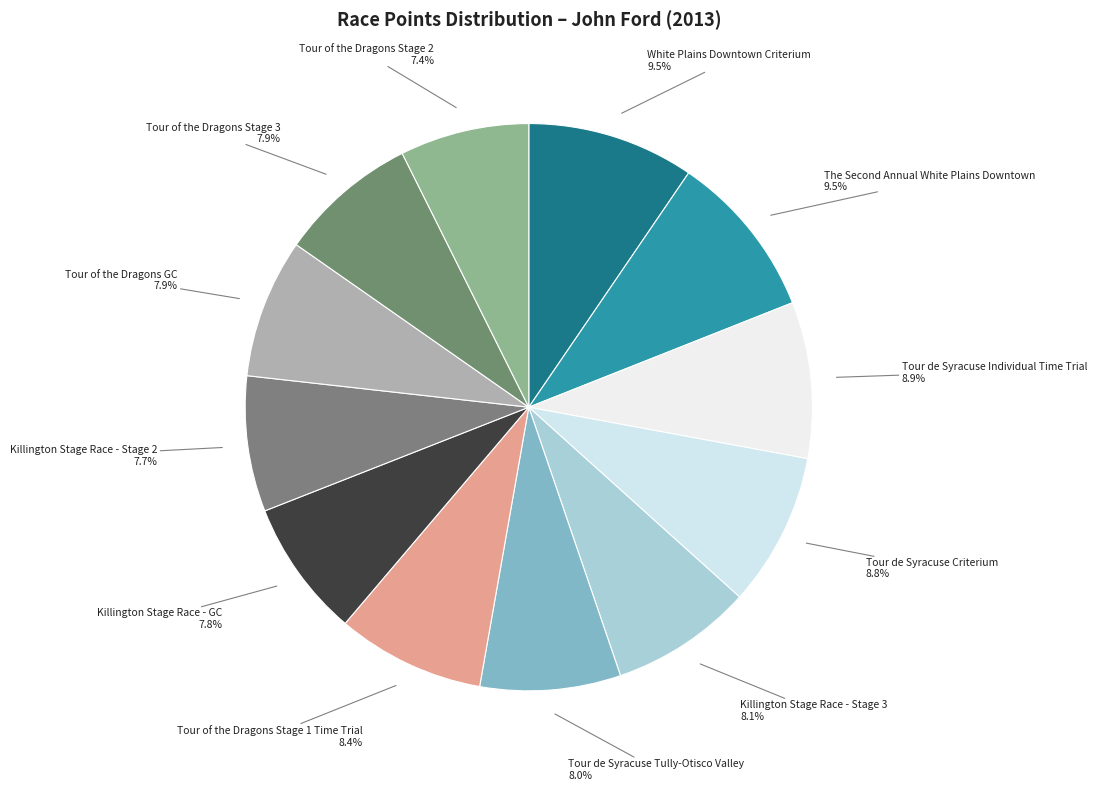

How many segments does this pie chart have?

12